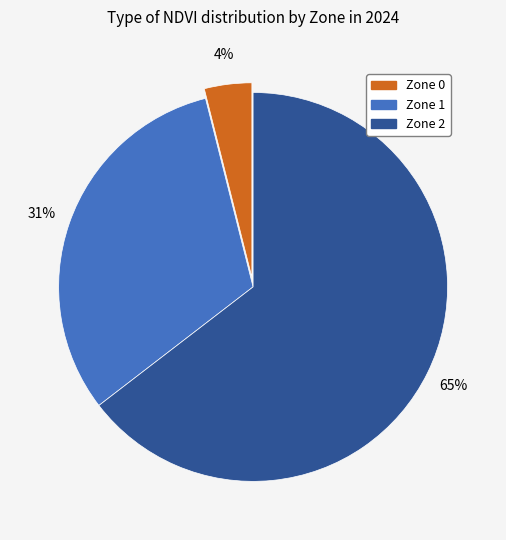

Do Zone 2 and Zone 0 together represent more than half of the pie?

Yes